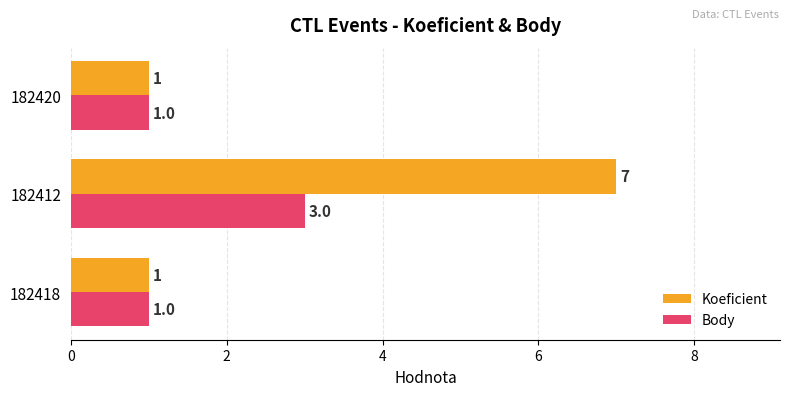

What is the difference between the maximum and minimum values in the Koeficient series?

6